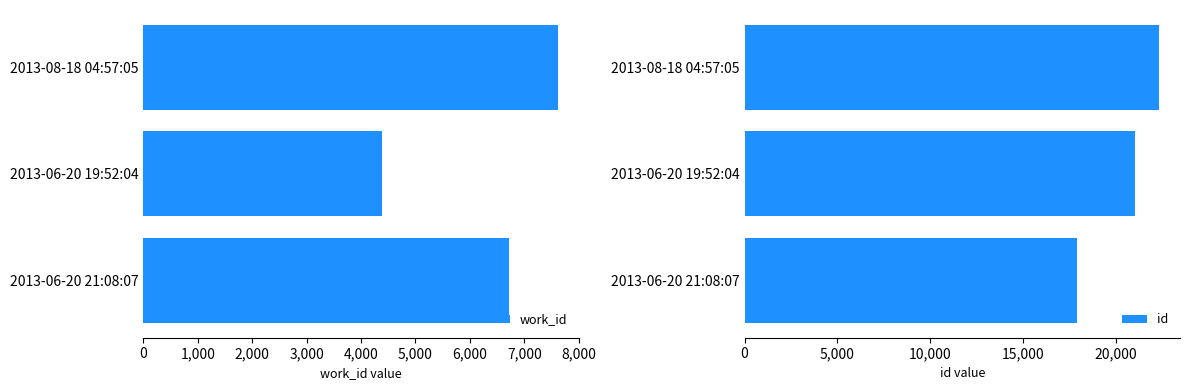

What is the highest value of the work_id series?

7622